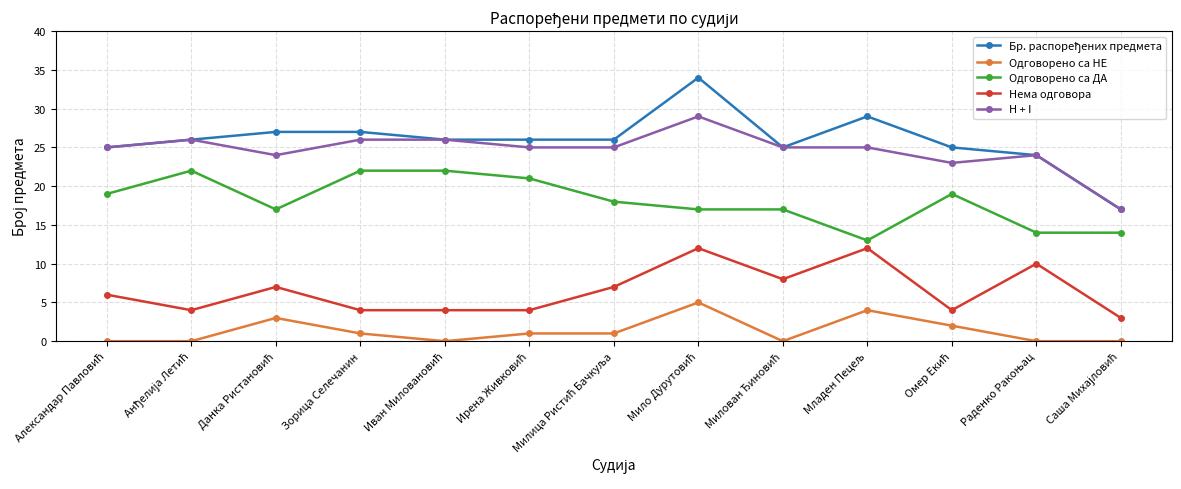

What is the value of the Одговорено са НЕ point at the 11th from the left?

2